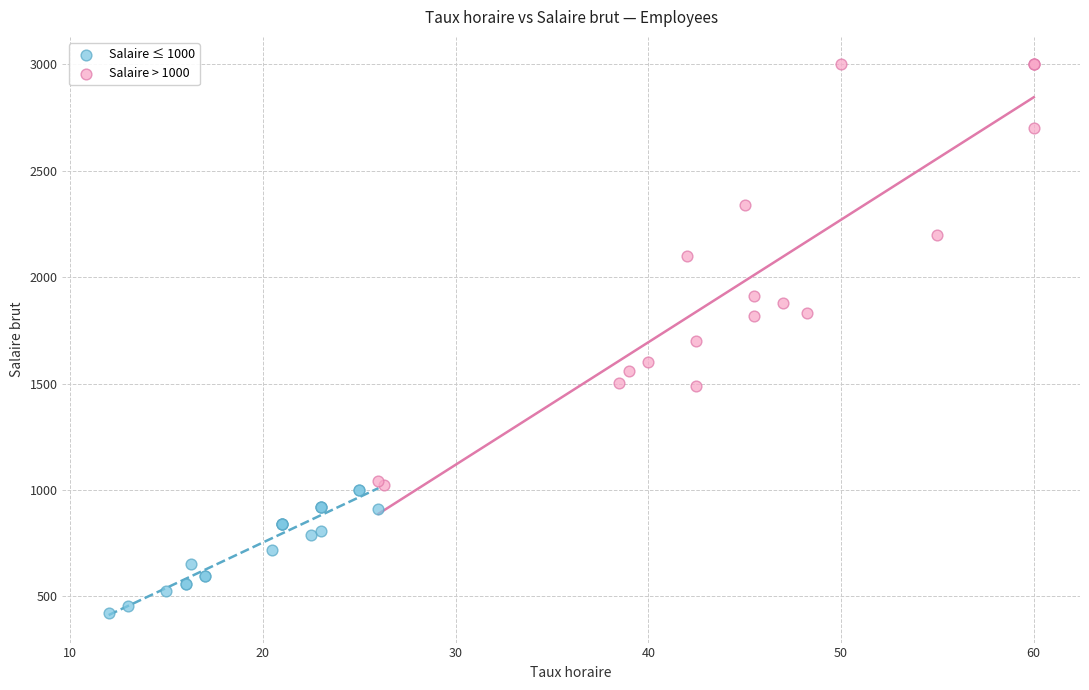

Which series has the largest Y range (max minus min)?

Salaire > 1000